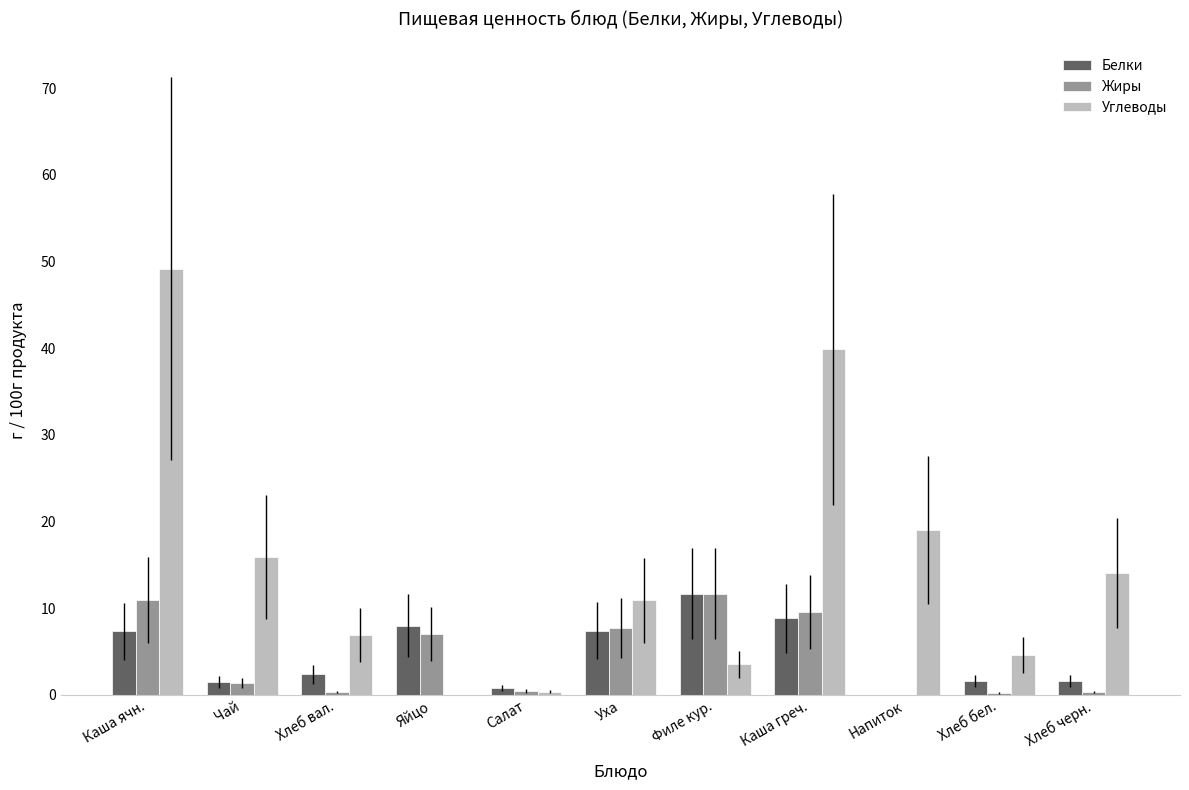

Count the number of categories in the chart.

11